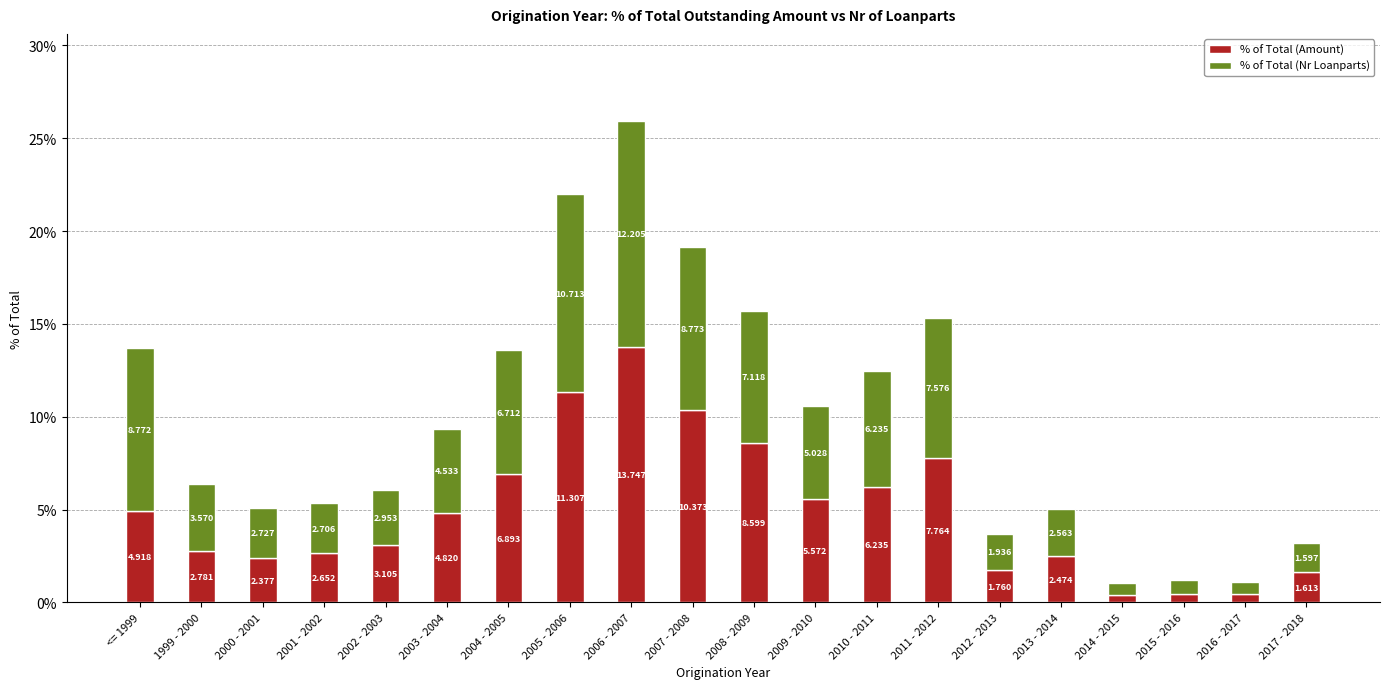

What are all the series names shown in the legend?

% of Total (Amount), % of Total (Nr Loanparts)